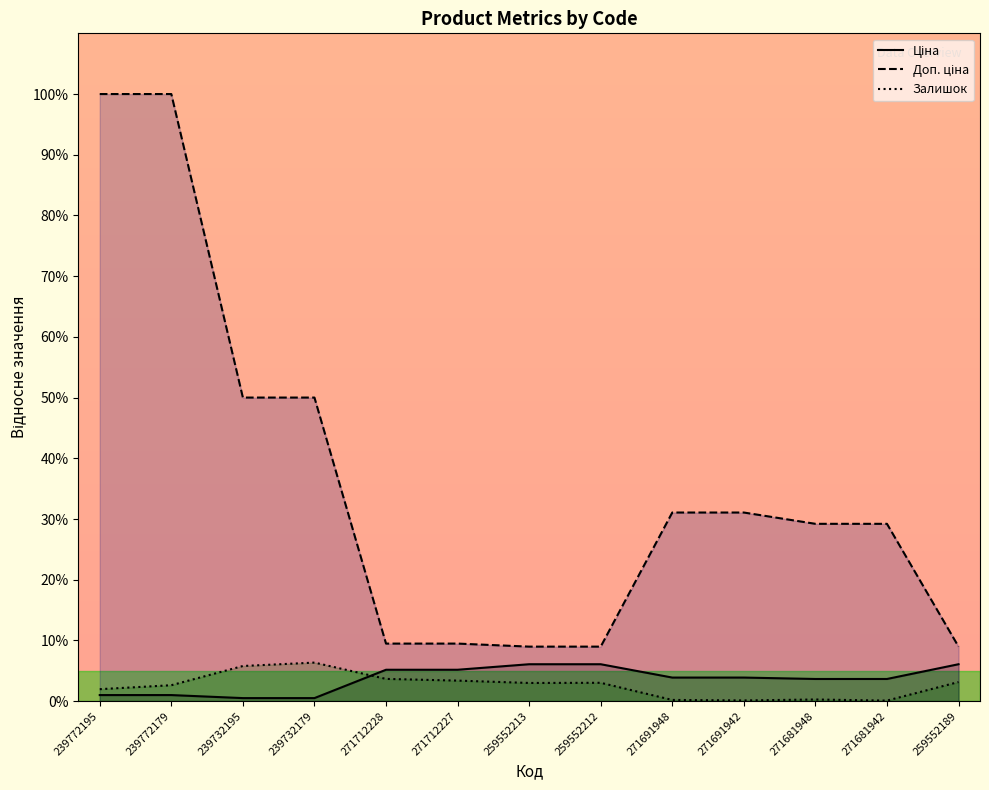

What is the label of the 8th point from the left?

259552212